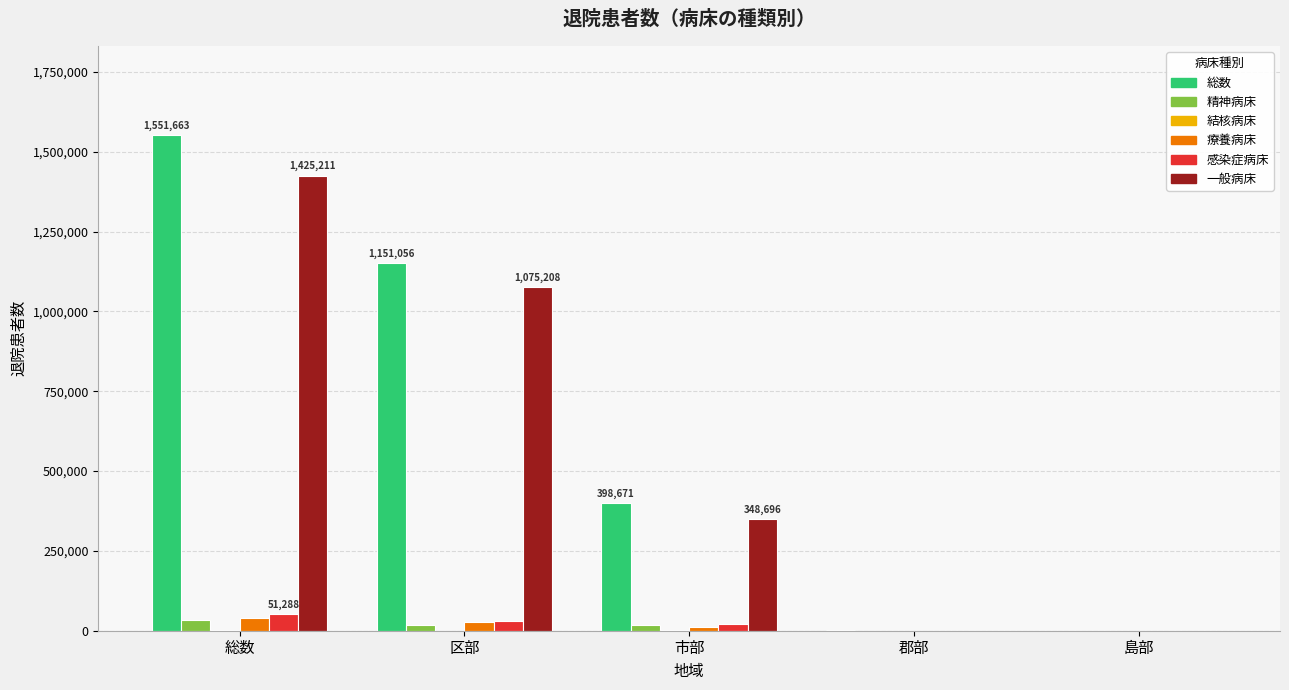

What is the difference between the 精神病床 values at 総数 and 区部?

17997